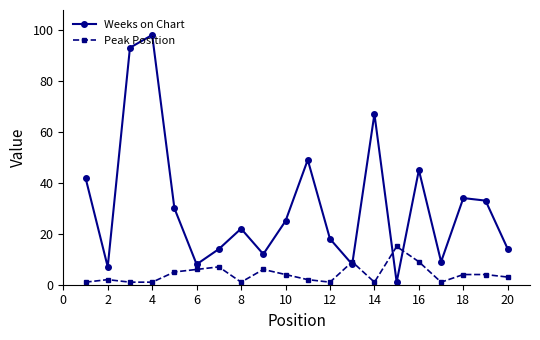

True or false: Peak Position has more than 0 points higher than both neighbors.

True